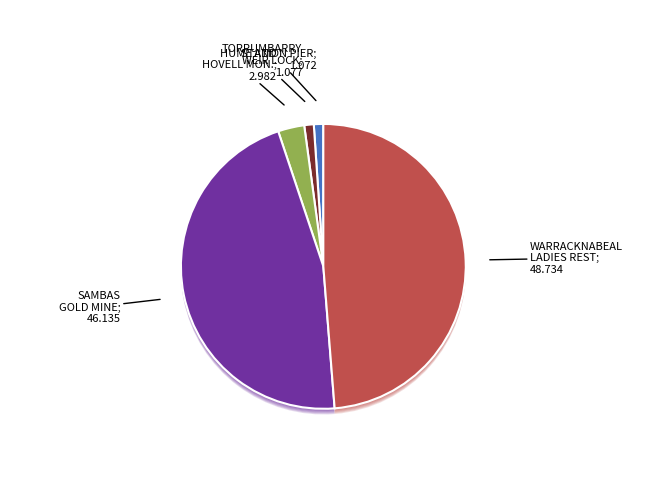

How many slices are in this pie chart?

5